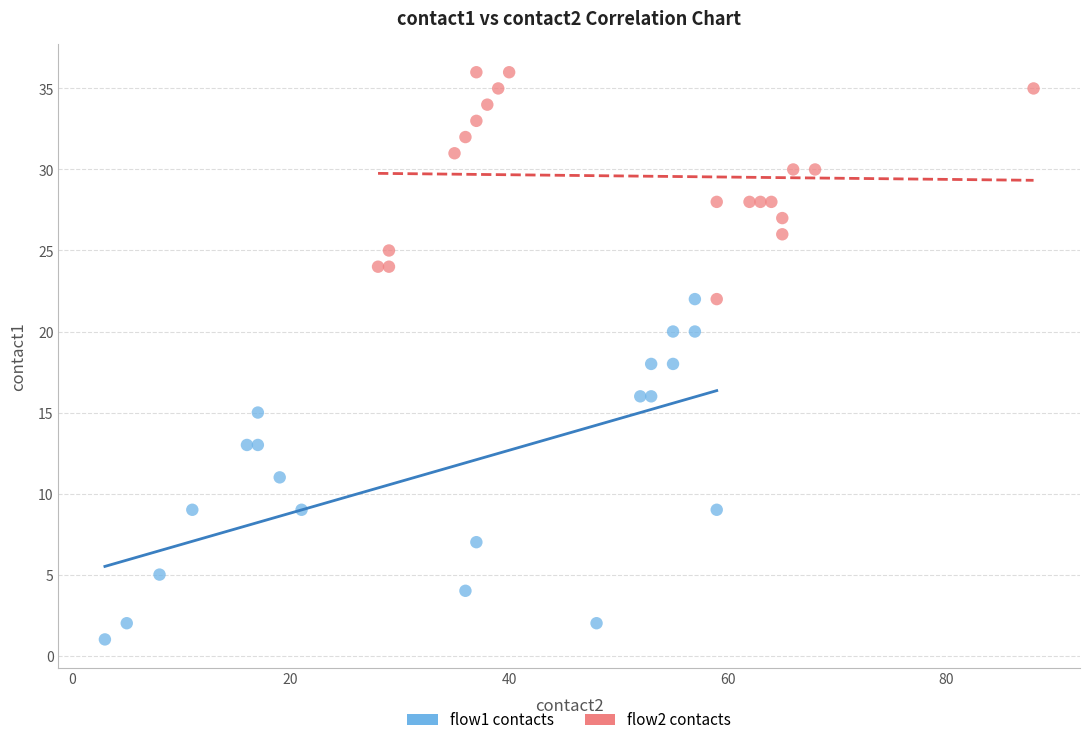

Which series contains the lowest Y value?

flow1 contacts